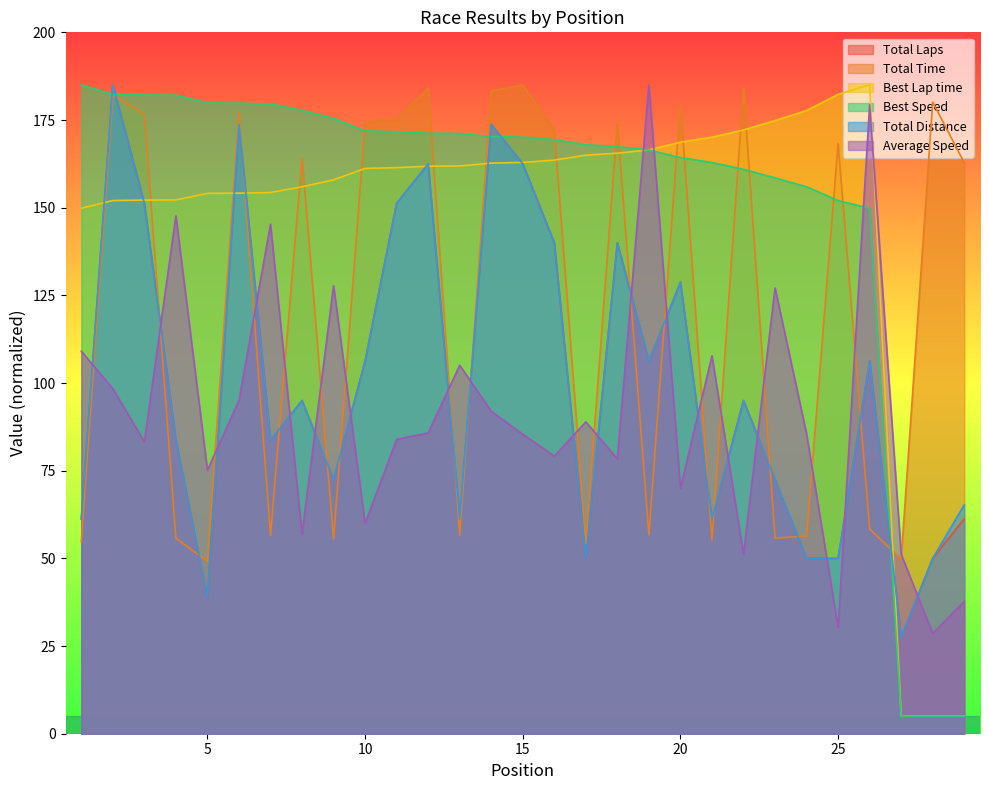

At how many categories does at least one series exceed 106?

28